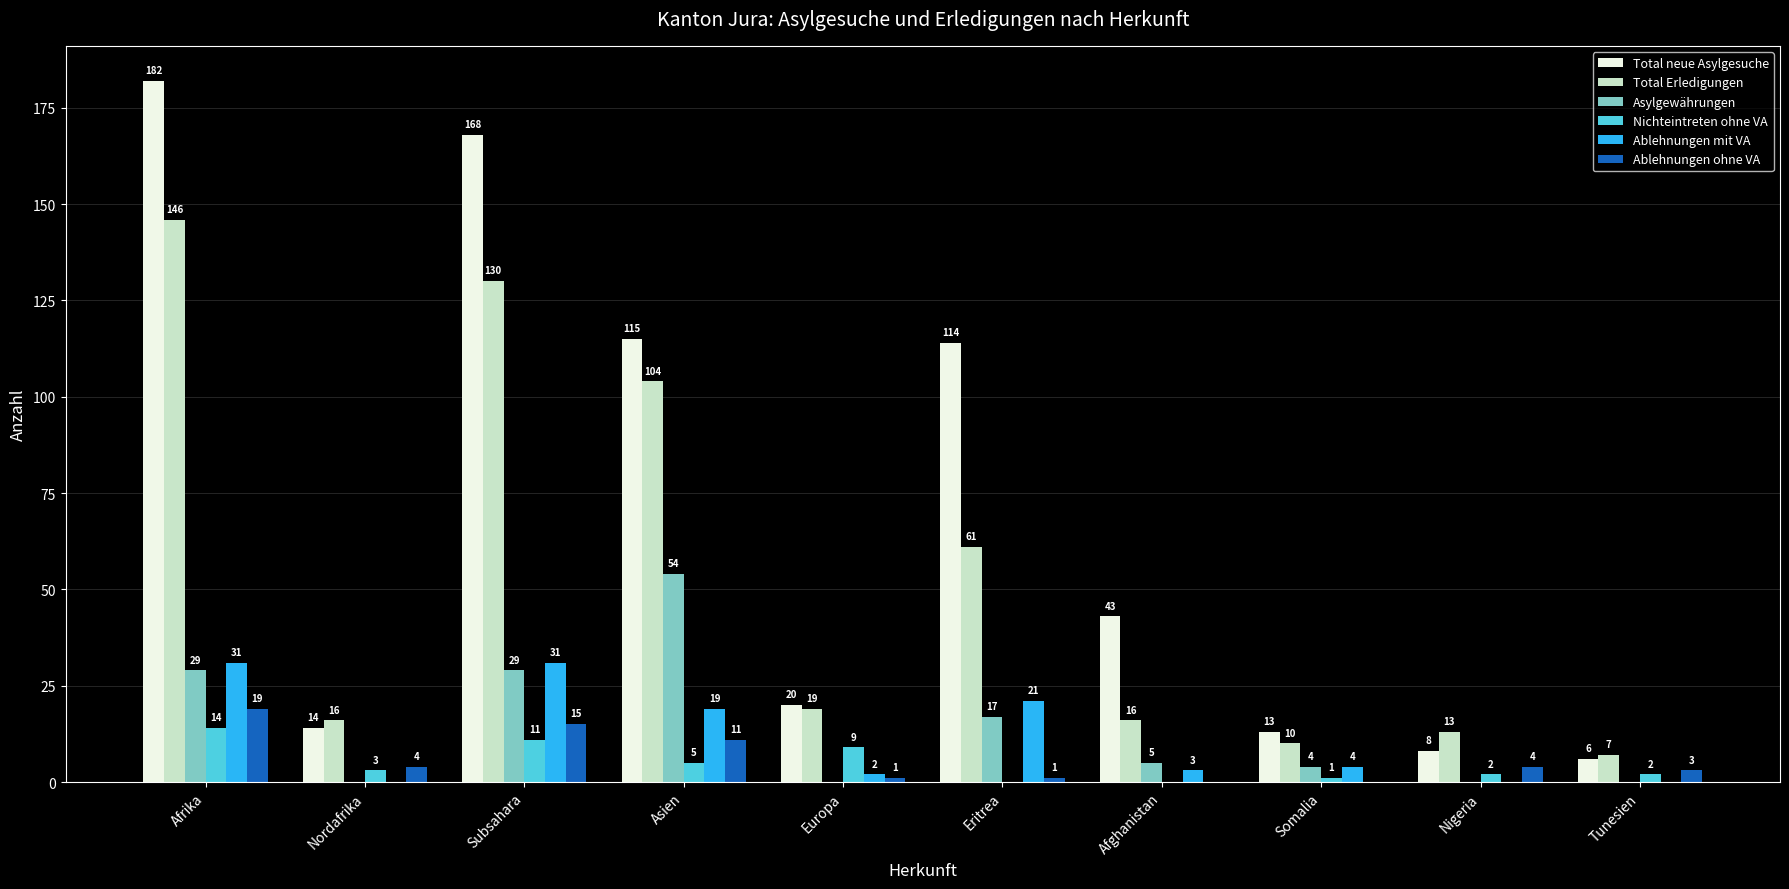

Between Subsahara and Eritrea, which series saw the biggest shift?

Total Erledigungen